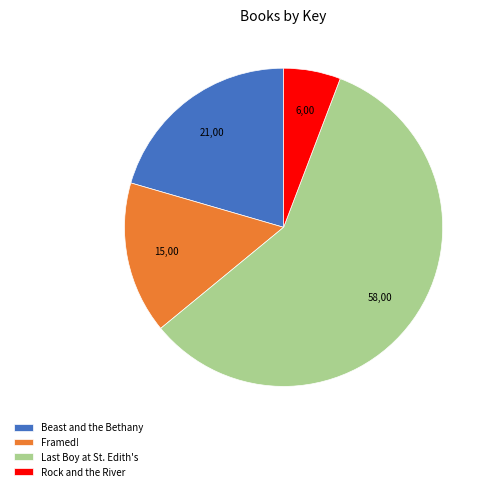

Rank the categories by value from highest to lowest.

Last Boy at St. Edith's, Beast and the Bethany, Framed!, Rock and the River